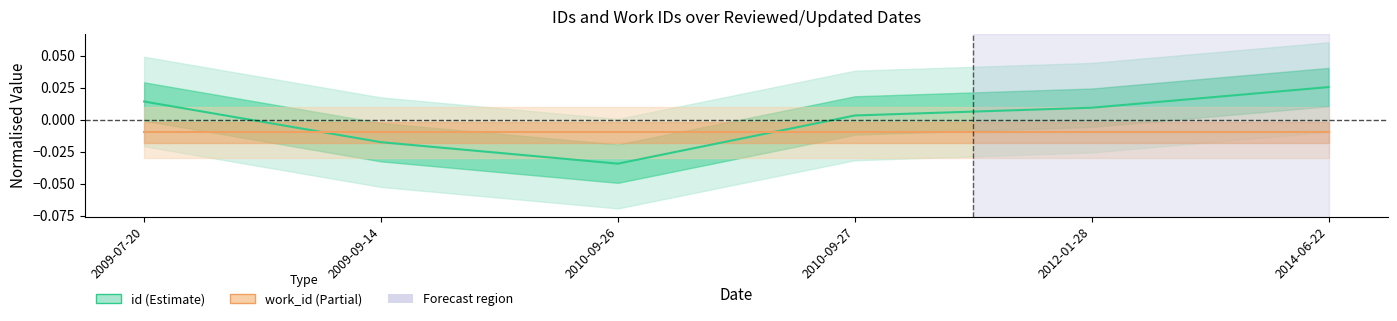

Which series ends up on top after the final intersection of id and work_id?

id